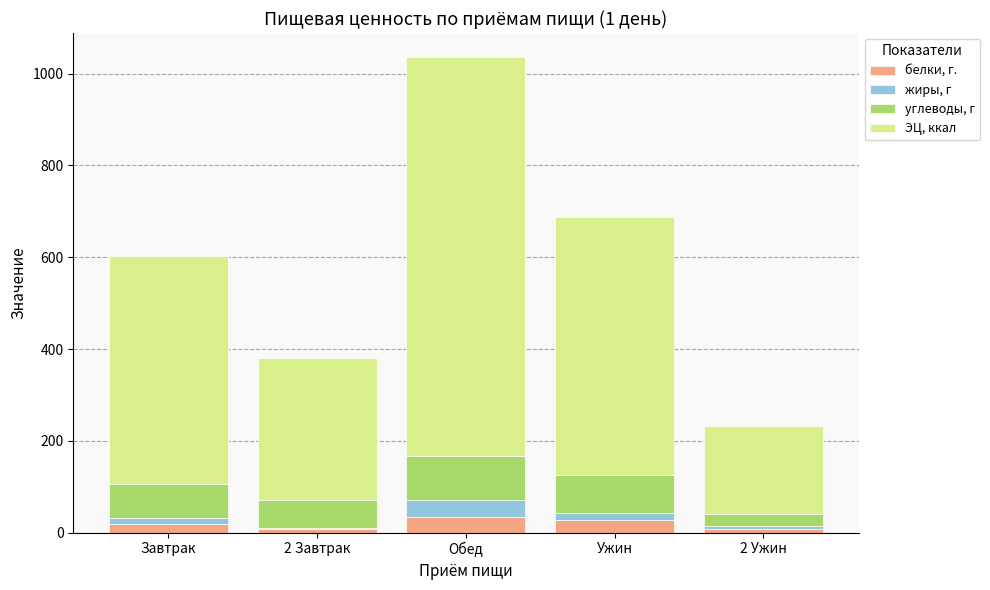

What is the maximum value for белки, г.?

34.7